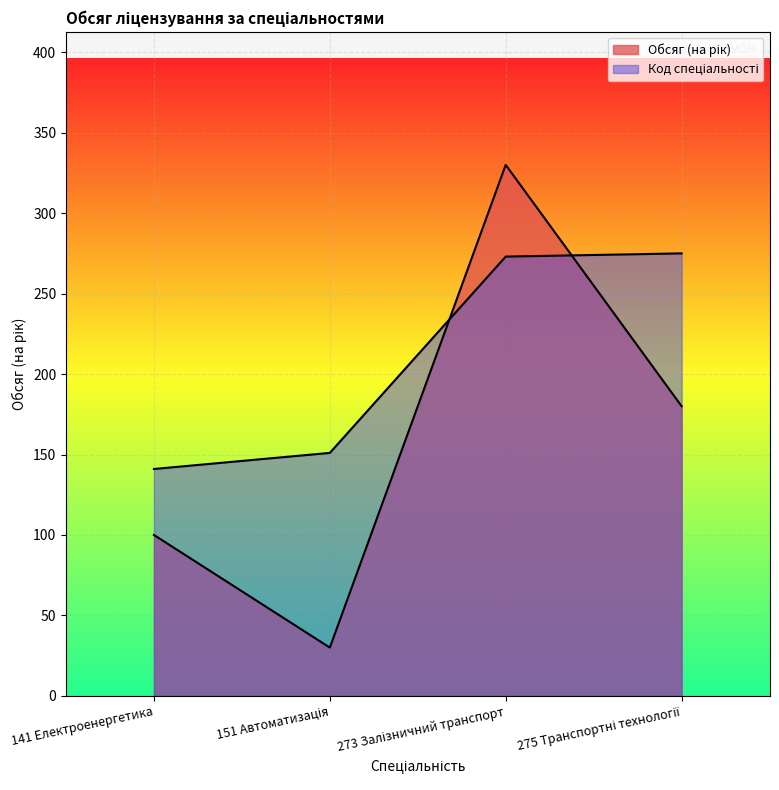

The value of Код спеціальності at 151 Автоматизація is 68. True or false?

False